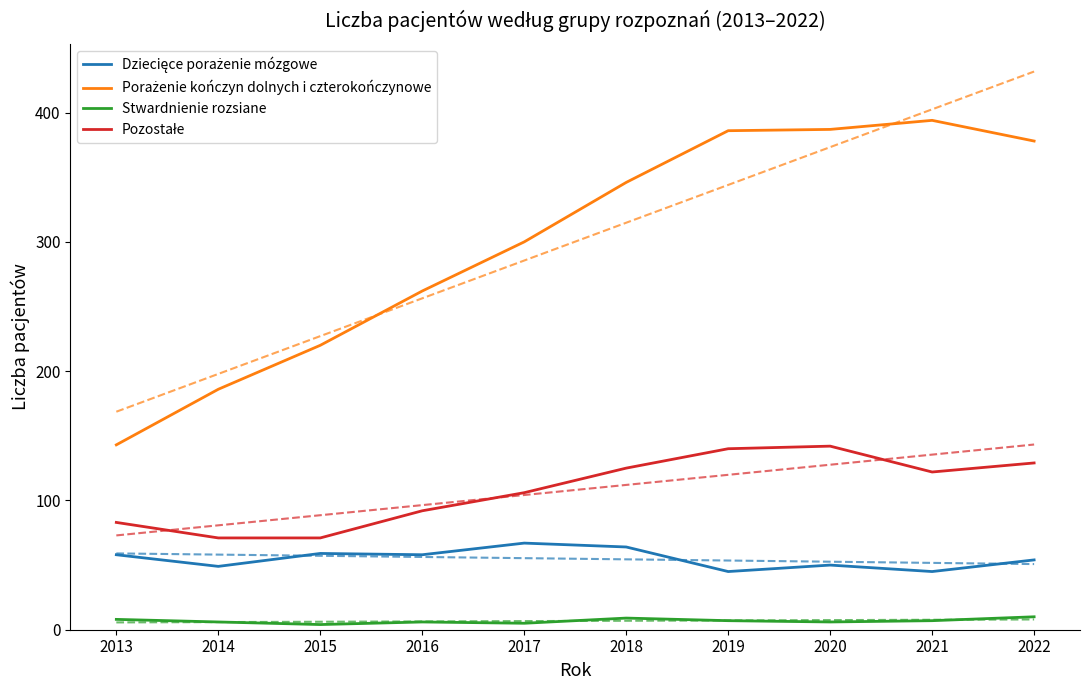

True or false: Stwardnienie rozsiane and Pozostałe cross at least once.

False